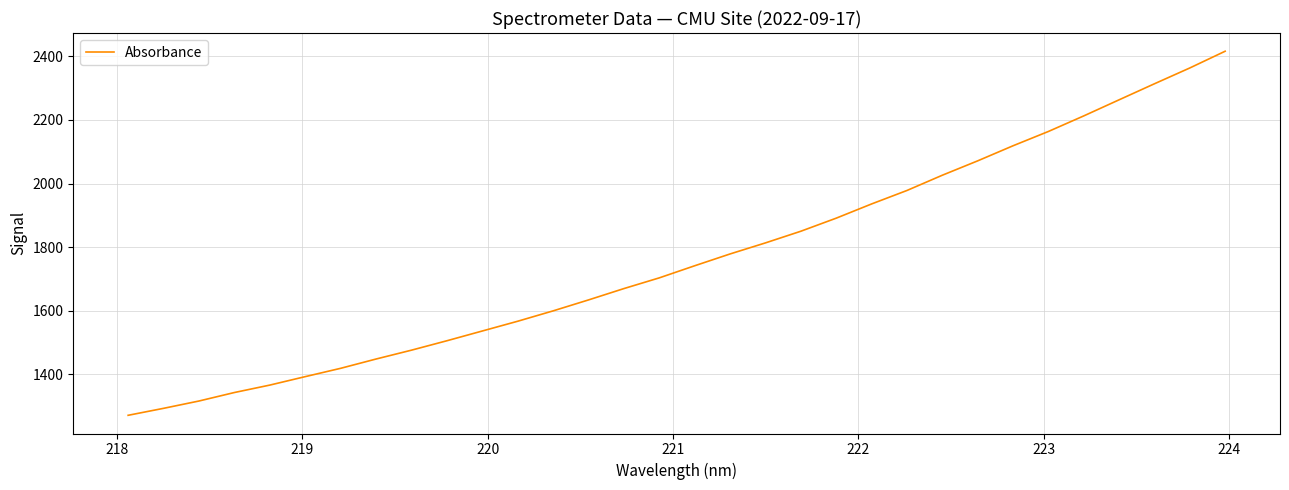

What is the minimum value shown in the chart?

1270.4